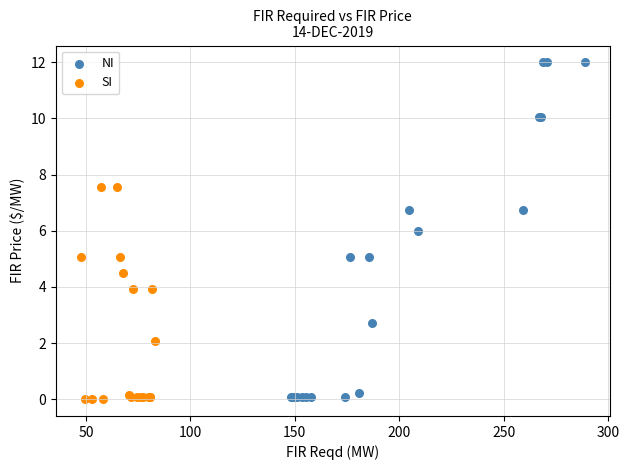

Which series reaches the maximum Y coordinate?

NI